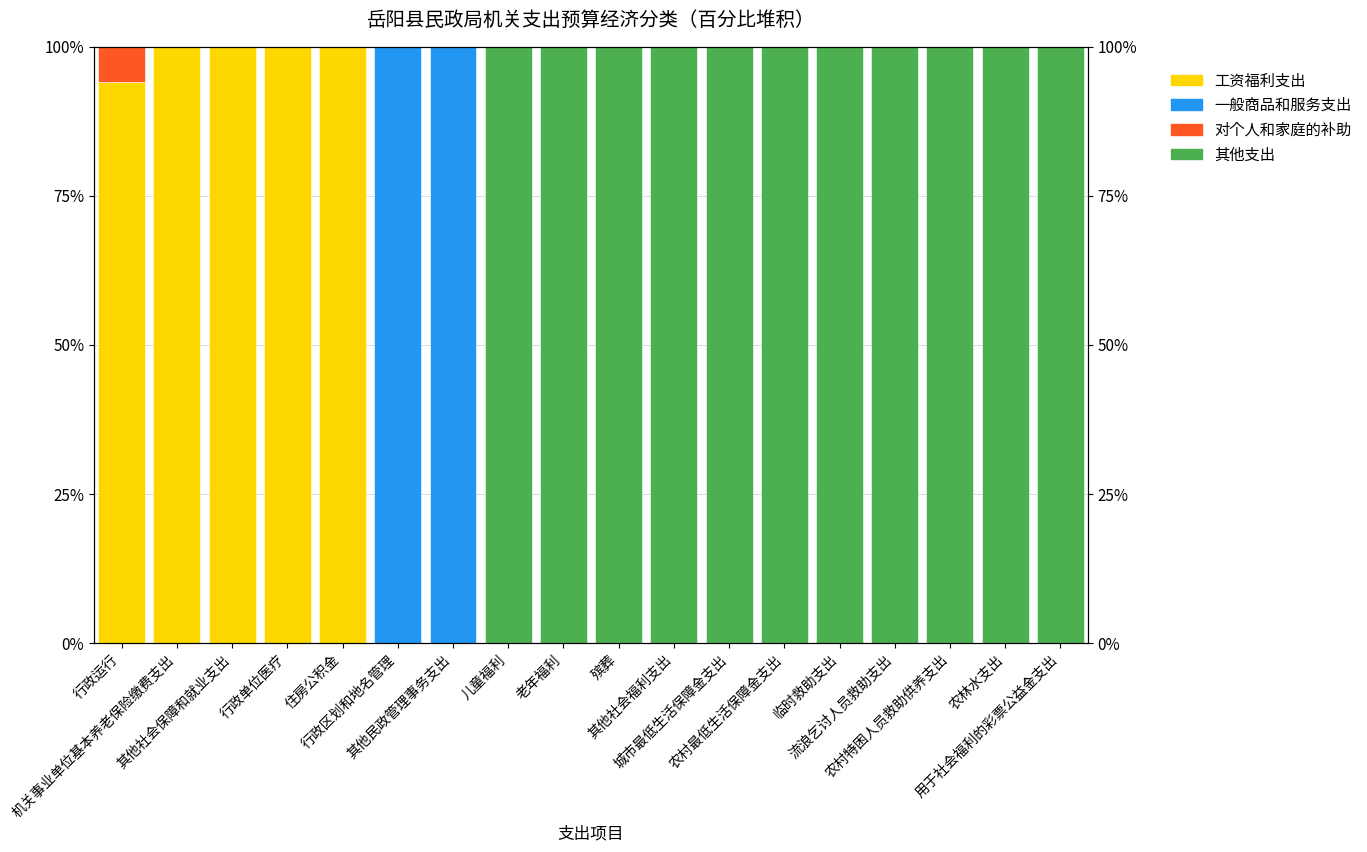

The value of 对个人和家庭的补助 at 老年福利 is 0.0. True or false?

True